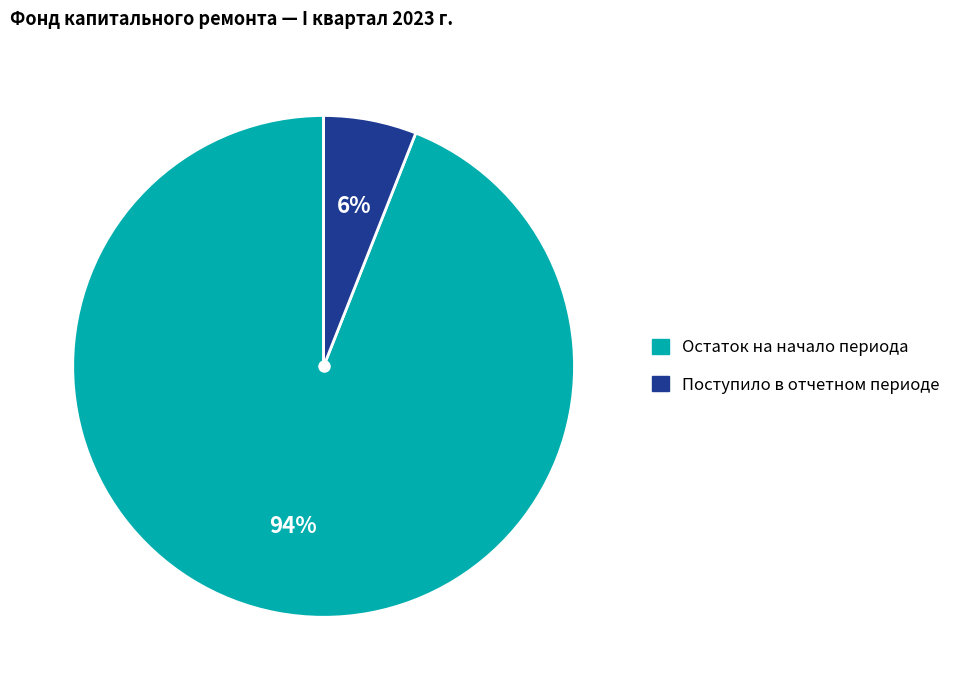

Is there any slice that represents more than half of the pie?

Yes